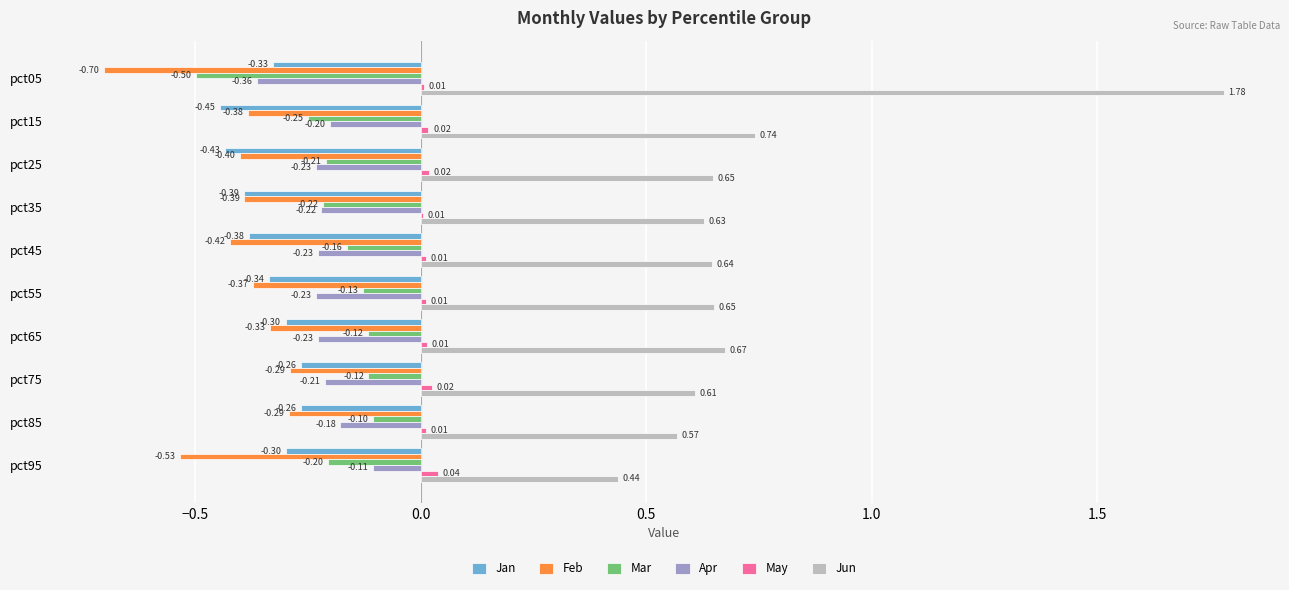

Which series has the largest total across all categories?

Jun